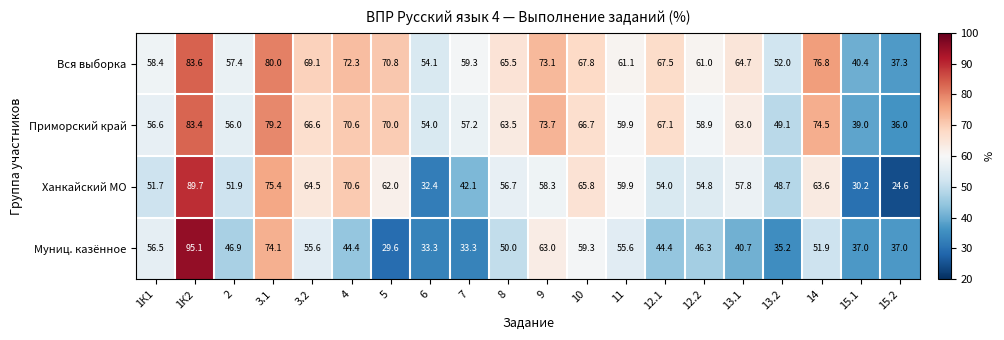

Is the value of Вся выборка at 3.1 greater than the value of Приморский край at 5?

Yes